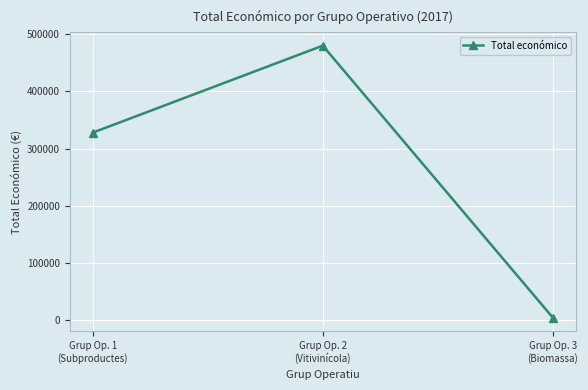

Between Grup Op. 2
(Vitivinícola) and Grup Op. 1
(Subproductes), which is larger?

Grup Op. 2
(Vitivinícola)